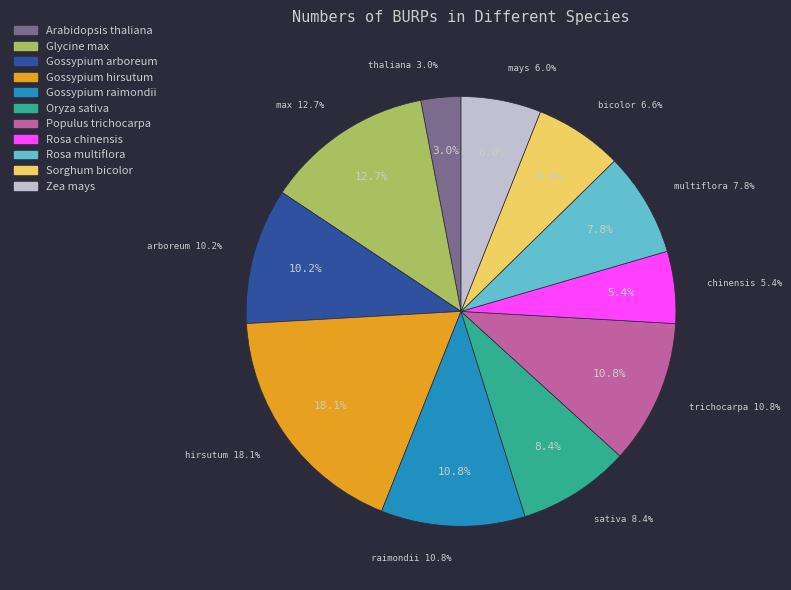

How many slices are in this pie chart?

11